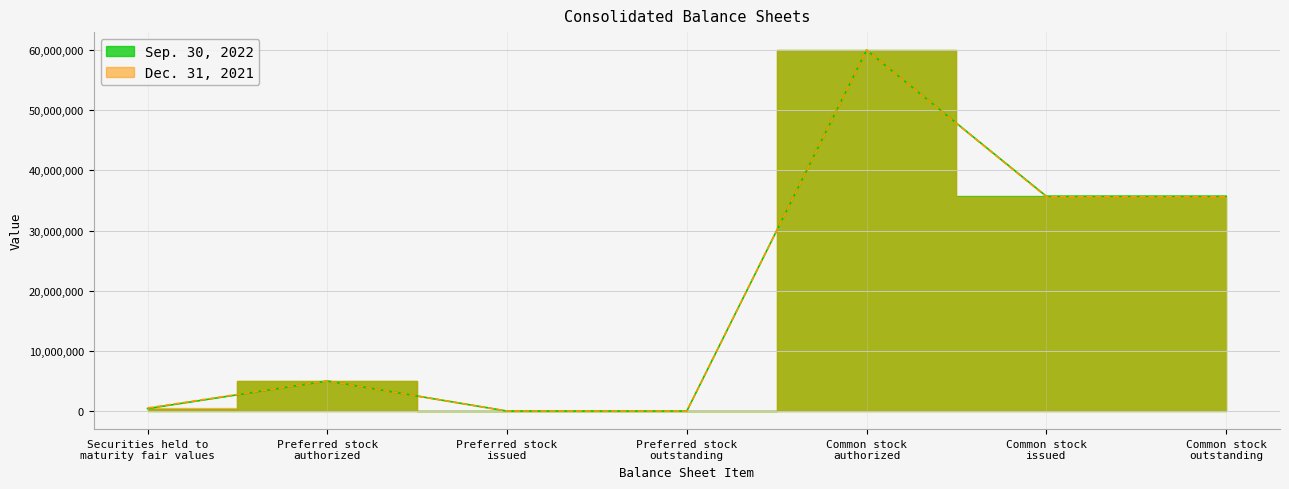

What are all the series names shown in the legend?

Sep. 30, 2022, Dec. 31, 2021